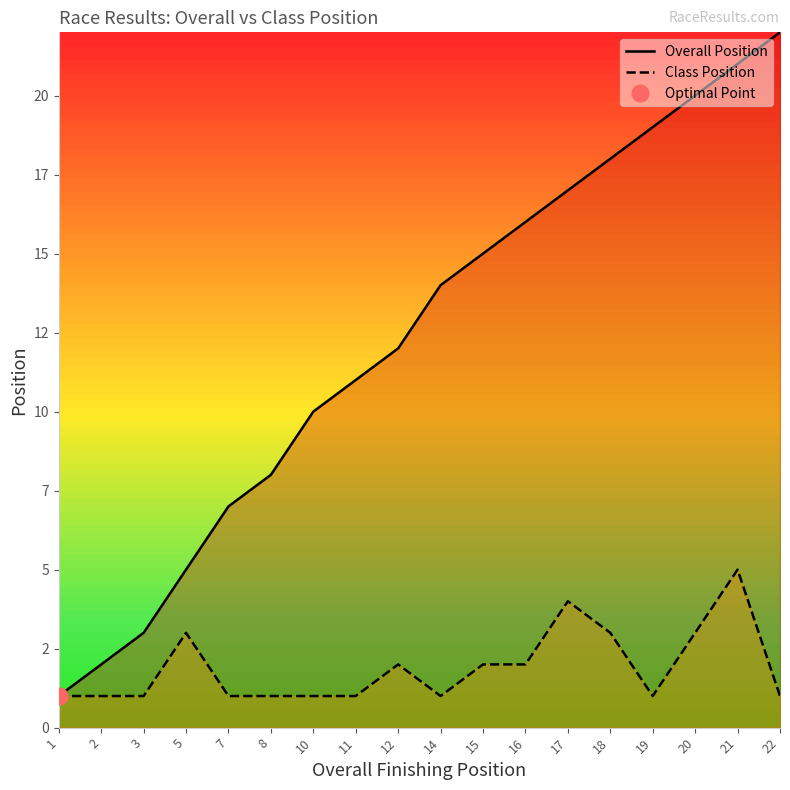

Reading left to right, list all the values displayed in this chart.

Overall Position: 1=1	2=2	3=3	5=5	7=7	8=8	10=10	11=11	12=12	14=14	15=15	16=16	17=17	18=18	19=19	20=20	21=21	22=22
Class Position: 1=1	2=1	3=1	5=3	7=1	8=1	10=1	11=1	12=2	14=1	15=2	16=2	17=4	18=3	19=1	20=3	21=5	22=1